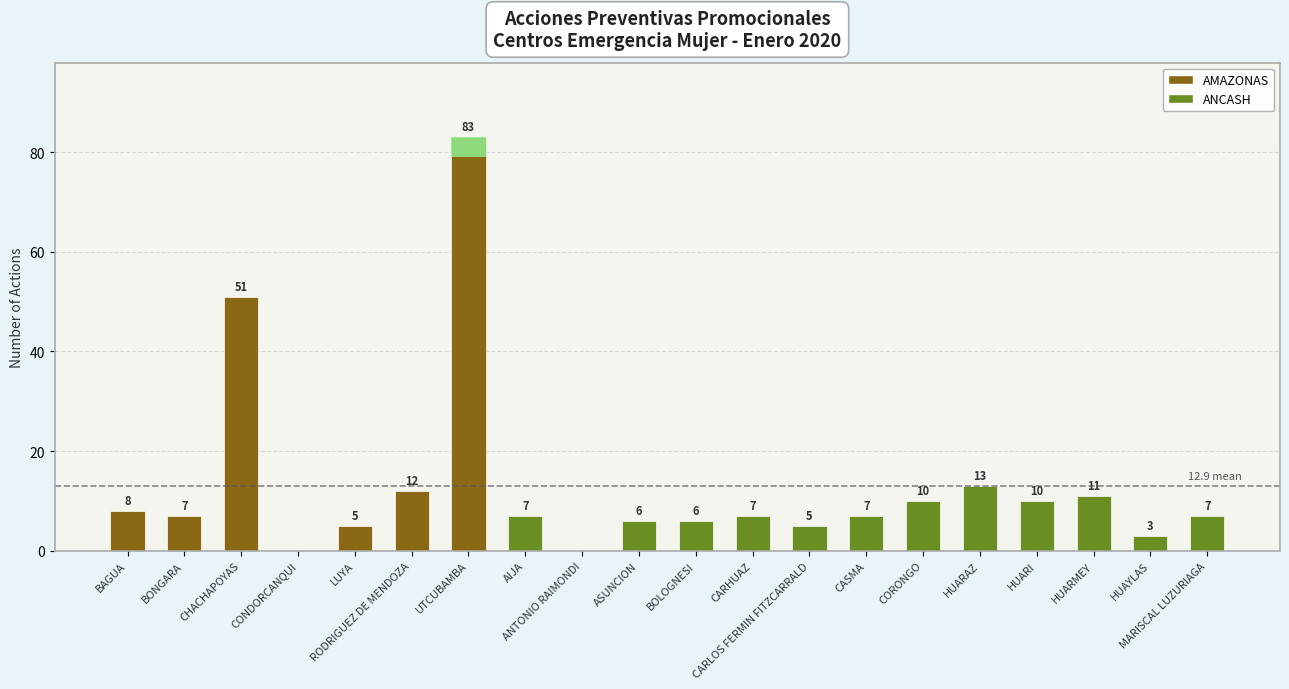

What is the change in value from CARLOS FERMIN FITZCARRALD to CORONGO?

+5